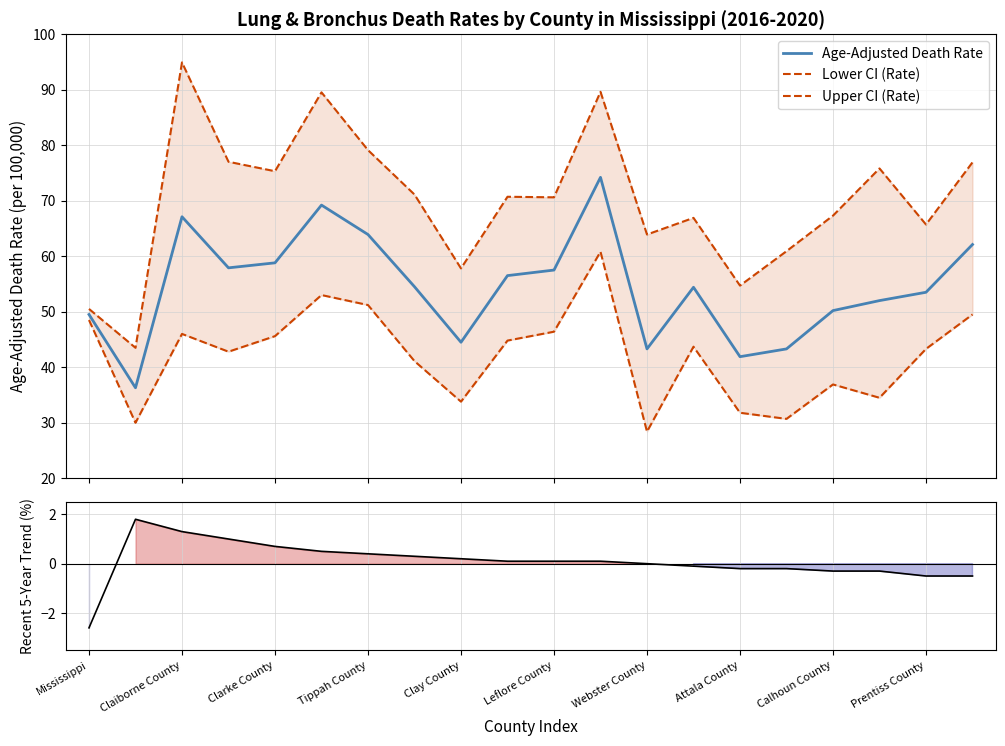

What is the highest value of the Age-Adjusted Death Rate series?

74.2